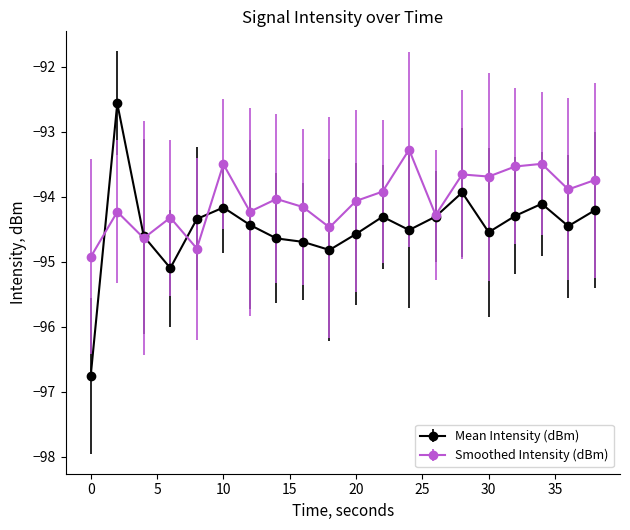

What is the value of the Smoothed Intensity (dBm) point at the 14th from the left?

-94.3